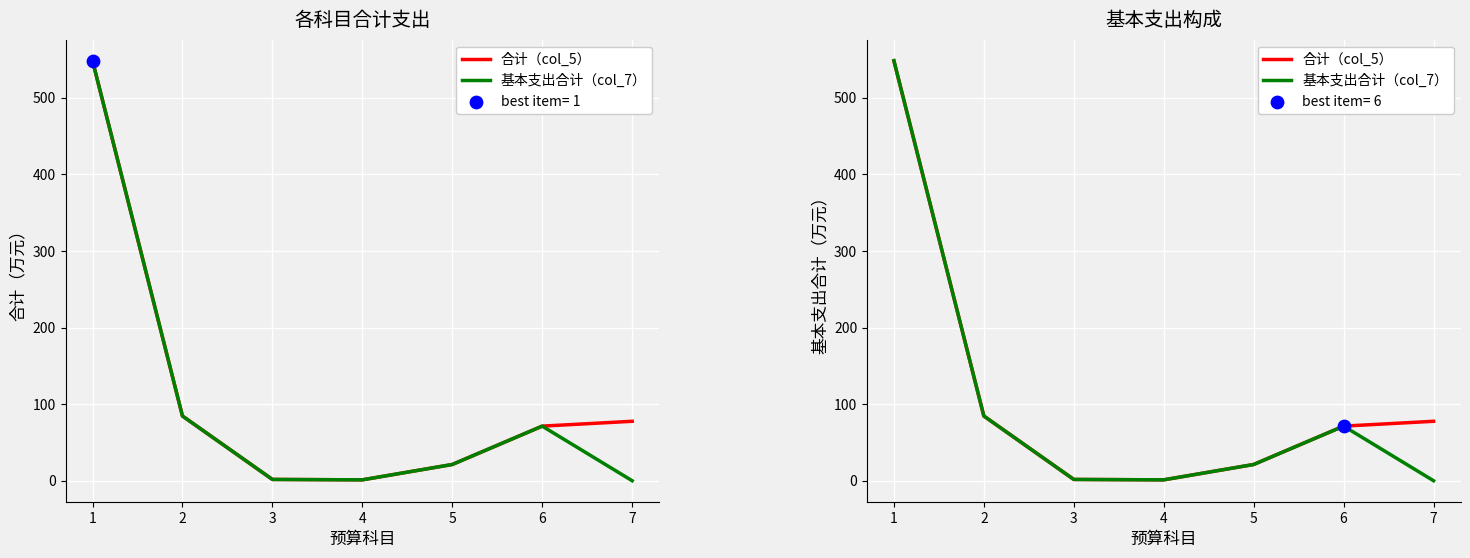

Which series has the widest spread of Y values?

基本支出合计（col_7）